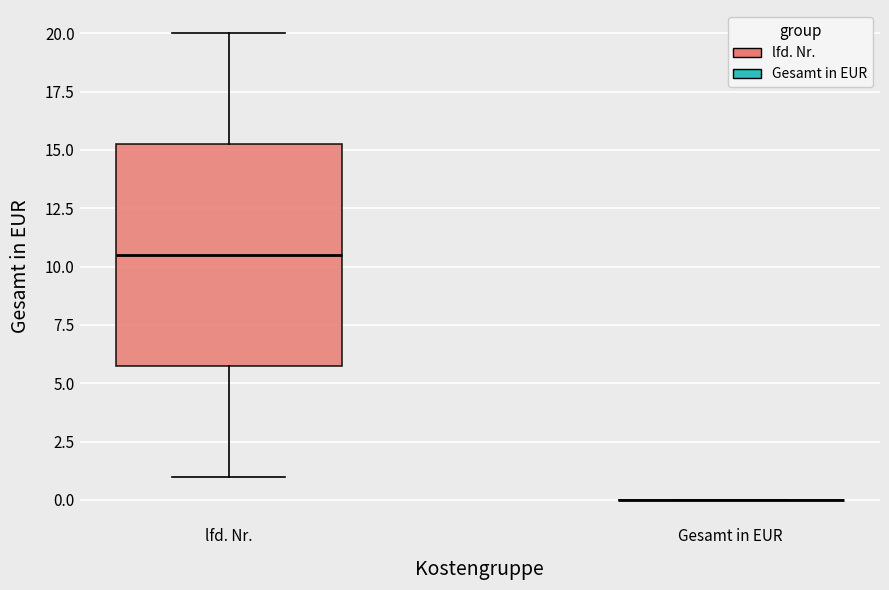

Reading left to right, transcribe this box plot: for each box, give where its median line is, the range the box spans, and where its two whiskers end, as read against the y-axis. The values are not printed on the chart, so give them approximately, as read against the axis.

lfd. Nr.: median 10.5, box 6.0 to 15.5, whiskers 1.0 to 20.0
Gesamt in EUR: box collapsed to a line at 0.0, whiskers 0.0 to 0.0